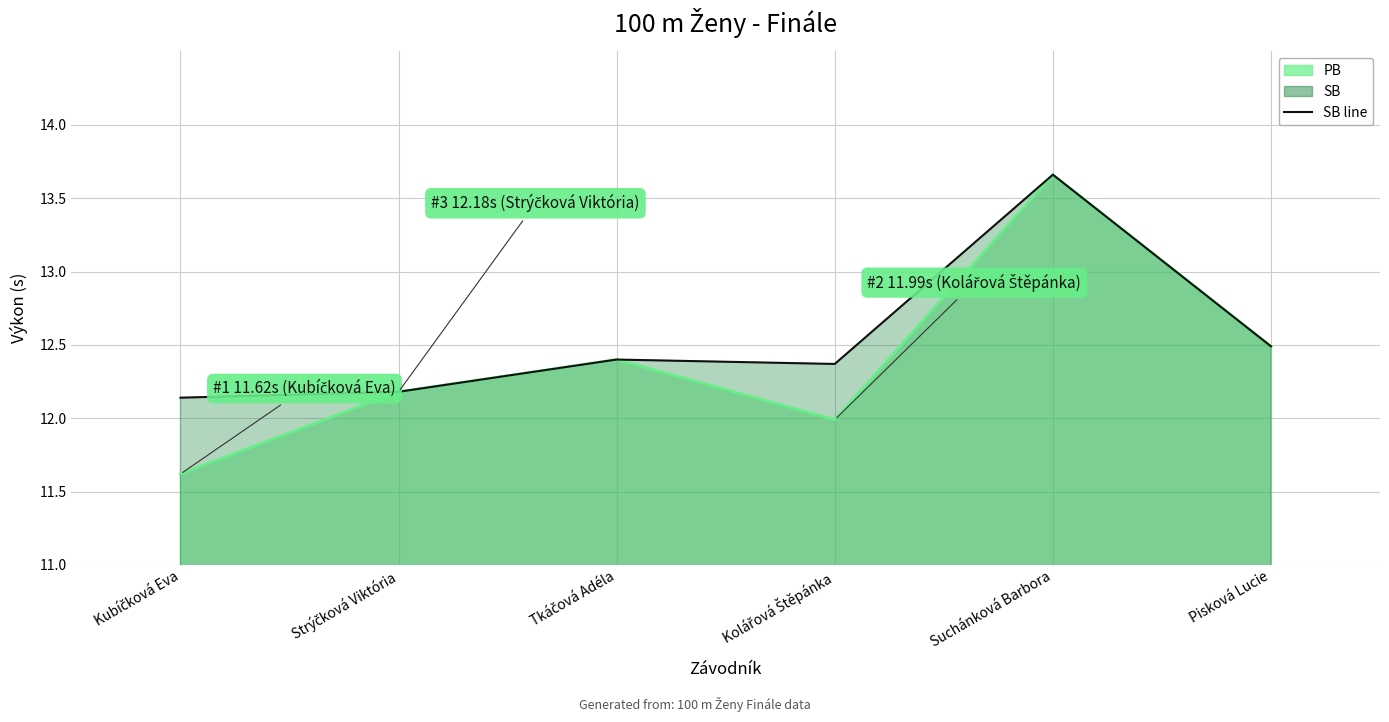

Reading left to right, list all the values displayed in this chart.

Kubíčková Eva=12.1	Strýčková Viktória=12.2	Tkáčová Adéla=12.4	Kolářová Štěpánka=12.4	Suchánková Barbora=13.7	Pisková Lucie=12.5